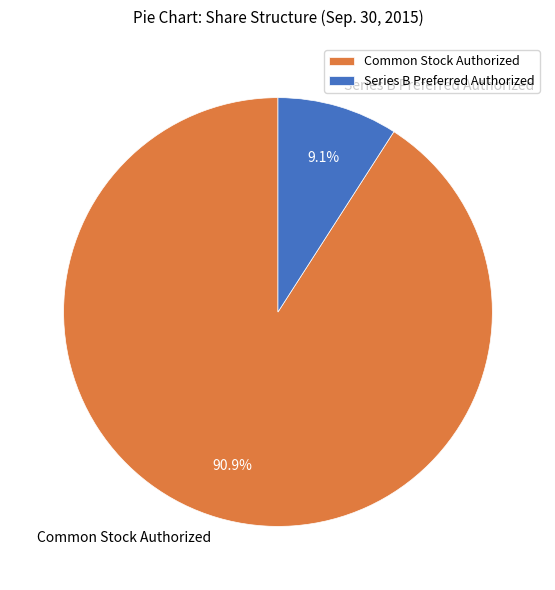

Which has a higher value, Common Stock Authorized or Series B Preferred Authorized?

Common Stock Authorized